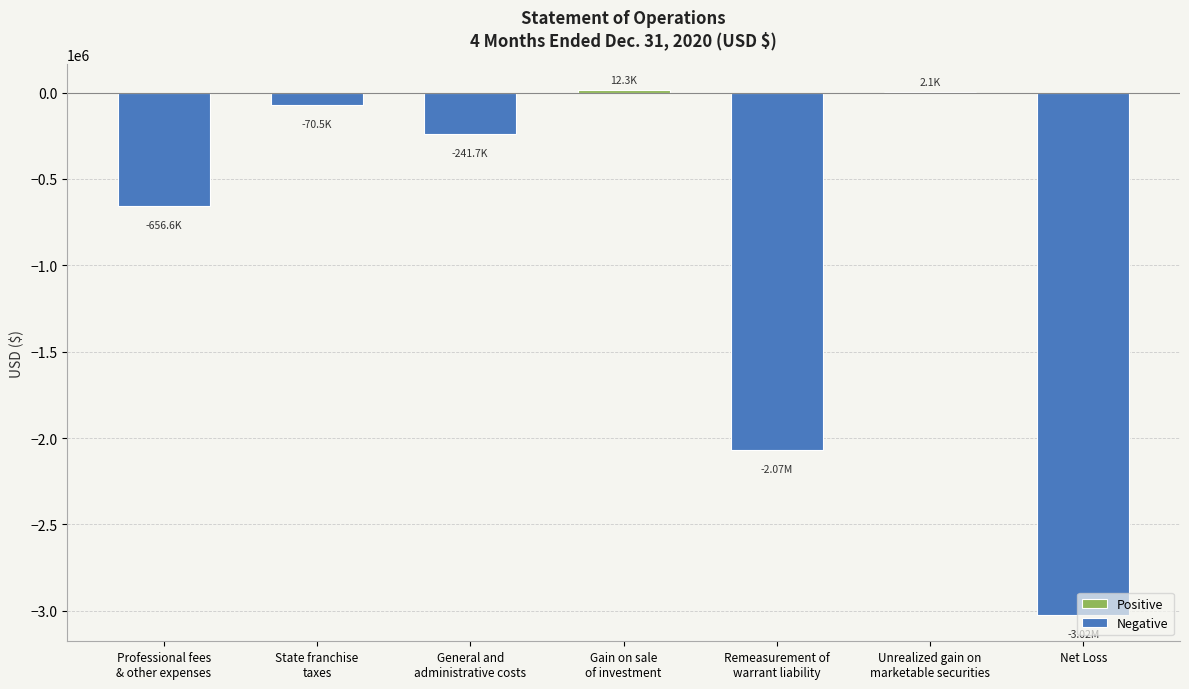

What is the difference between the second highest and second lowest values?

2072409